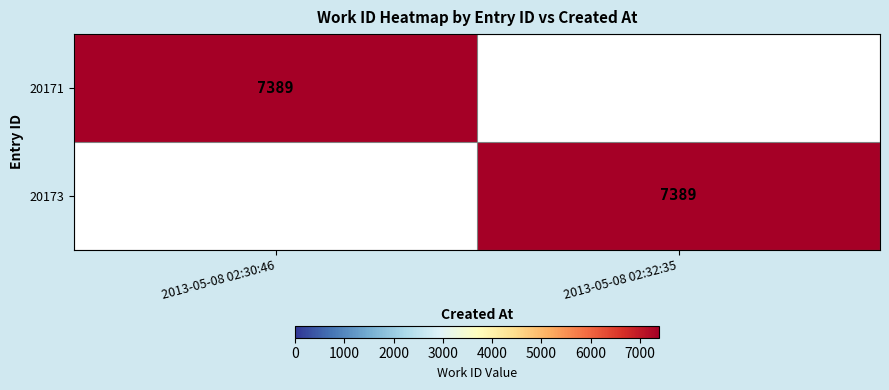

The value of 20173 at 2013-05-08 02:32:35 is 7389. True or false?

True